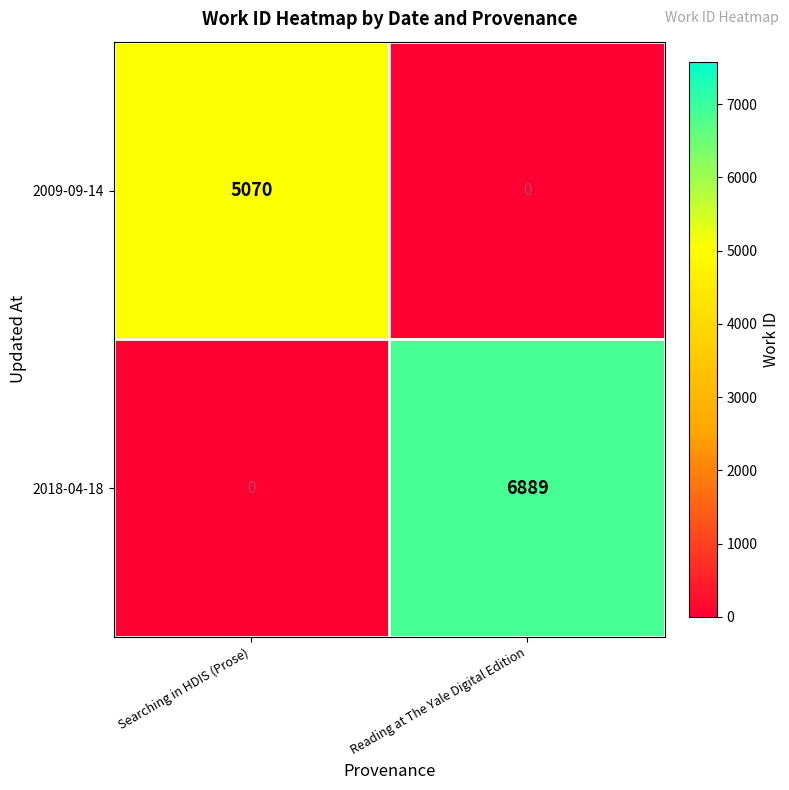

At Searching in HDIS (Prose), list the series in order from smallest to largest.

2018-04-18, 2009-09-14